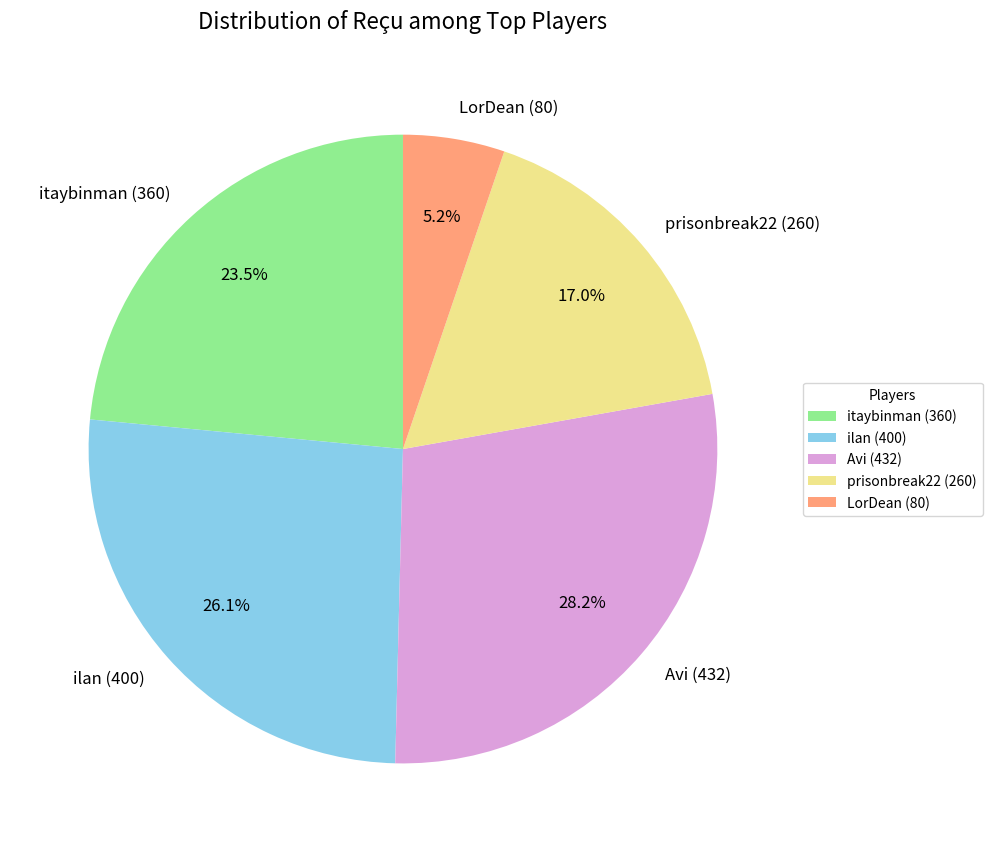

Combined, do prisonbreak22 (260) and itaybinman (360) account for over 50%?

No